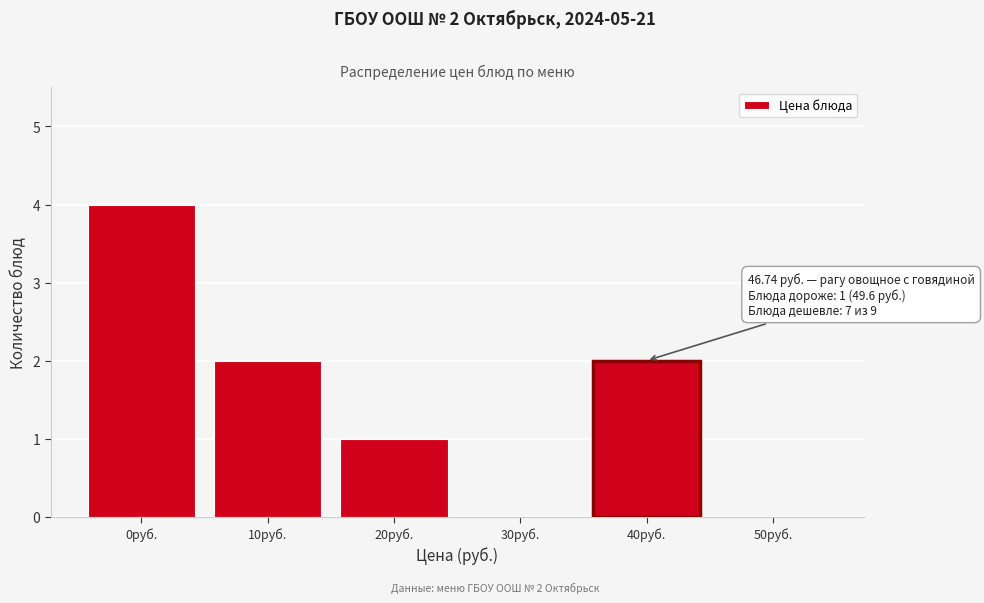

Reading left to right, what are all the values shown in this chart?

0руб.=4	10руб.=2	20руб.=1	30руб.=0	40руб.=2	50руб.=0